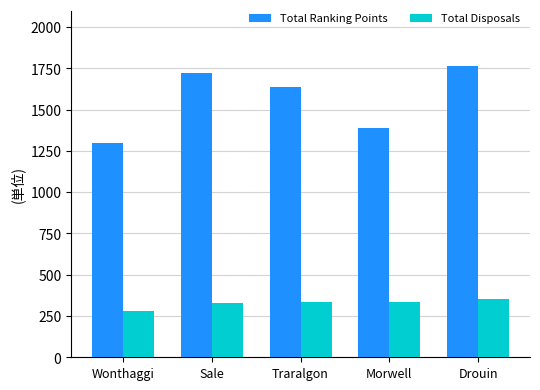

Are the bars grouped side by side (vs. stacked)?

Yes